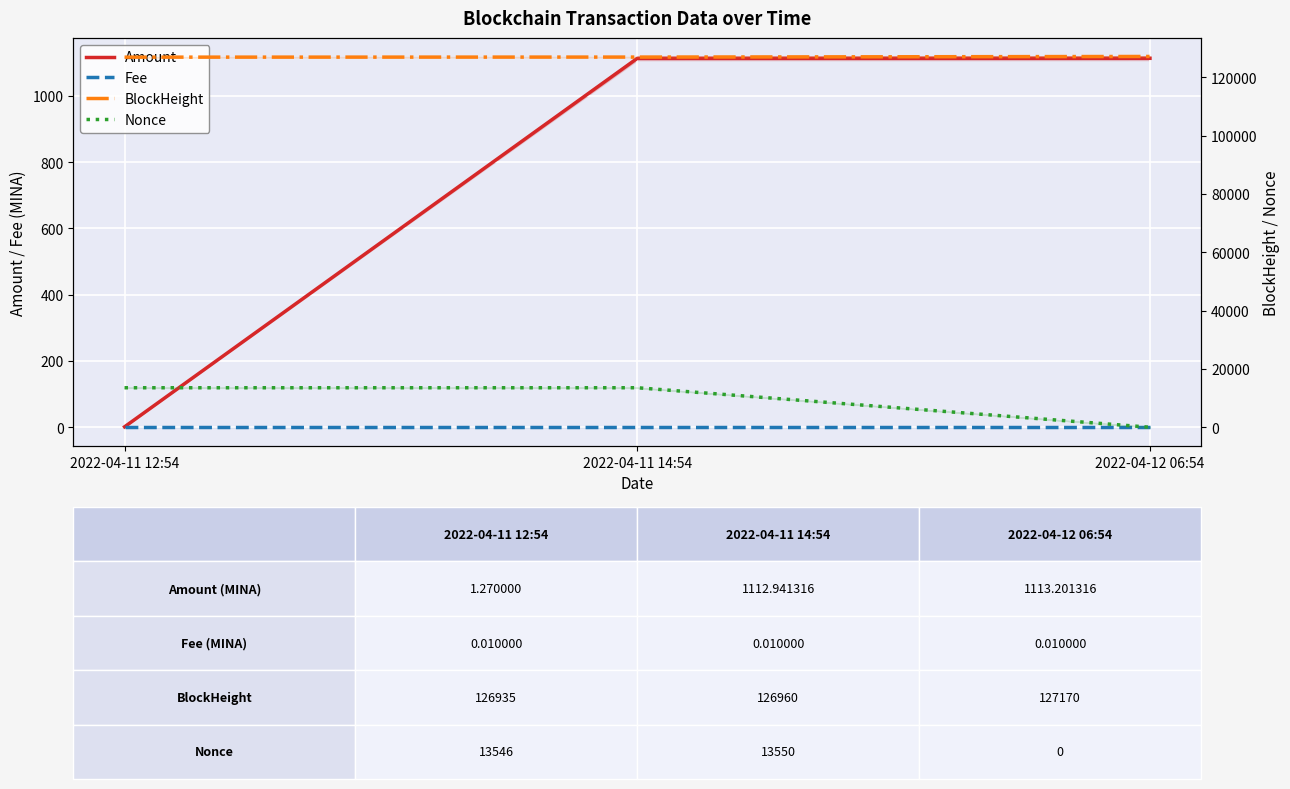

Reading right to left, extract all data points from this chart.

Amount: 1113.2	1112.9	1.3
Fee: 0.0	0.0	0.0
BlockHeight: 127170.0	126960.0	126935.0
Nonce: 0.0	13550.0	13546.0